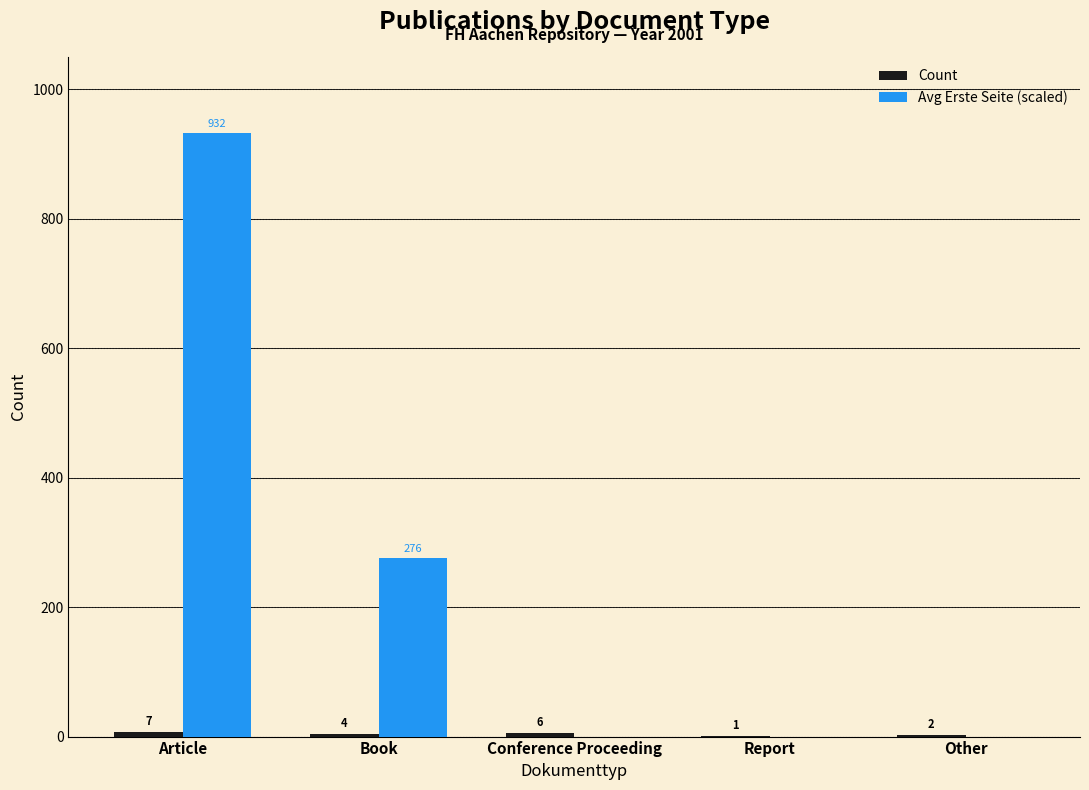

Read the Avg Erste Seite (scaled) value at Article, to the nearest 50.

950